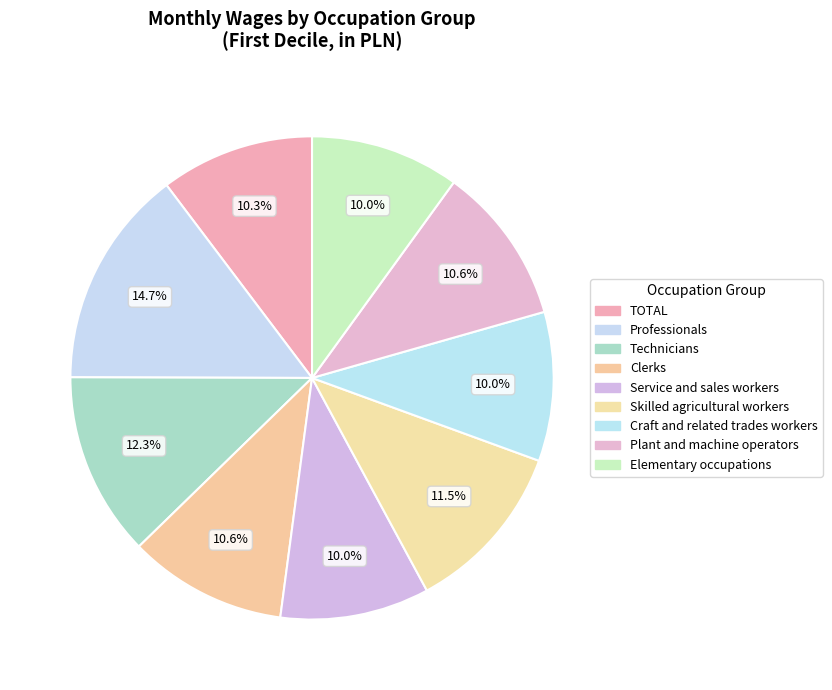

What is the ratio of the value at Plant and machine operators to the value at Service and sales workers?

1.1